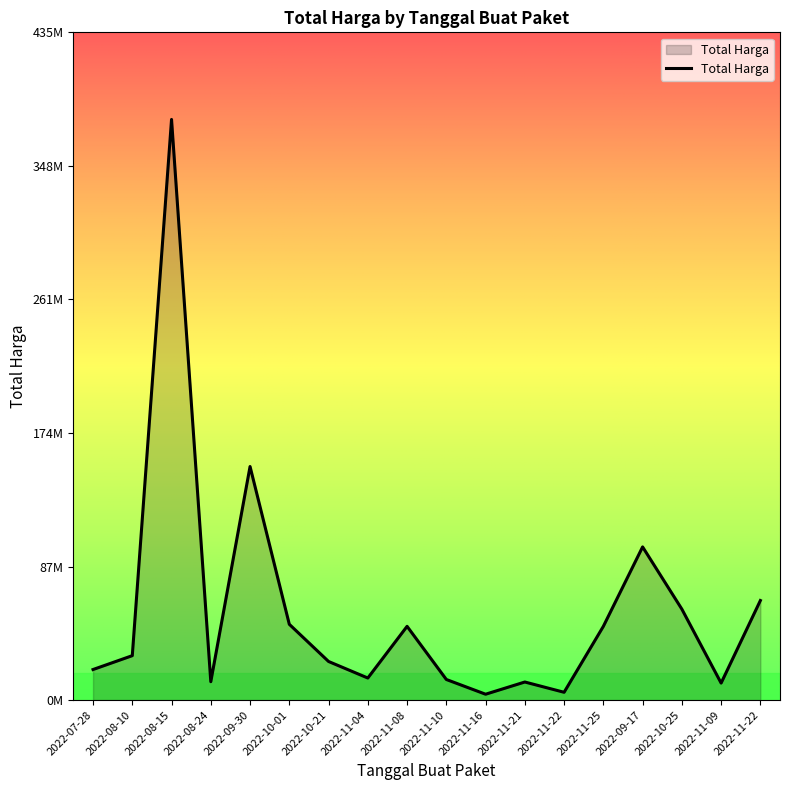

Does the chart display data point markers on the line(s)?

No